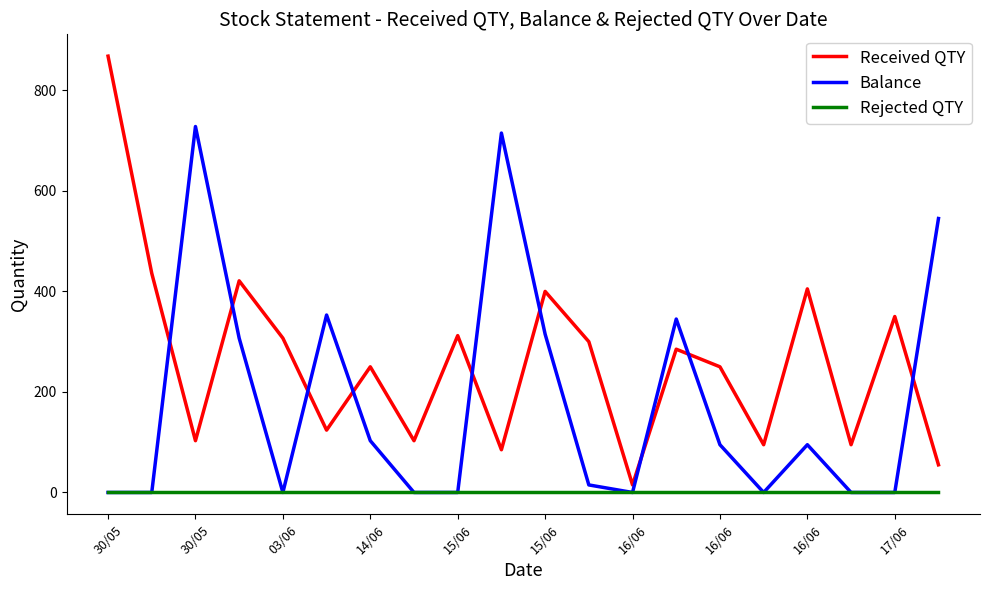

List the series in order of their overall mean, lowest first.

Rejected QTY, Balance, Received QTY